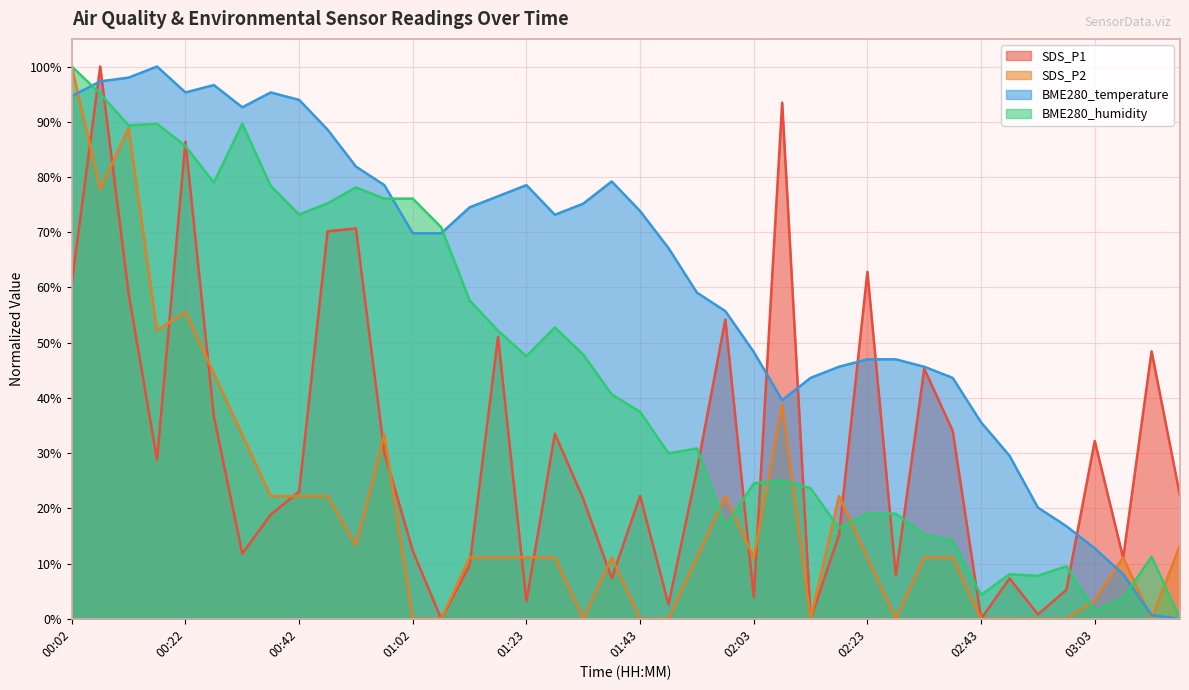

Which has a higher value, 02:13 or 01:23?

01:23